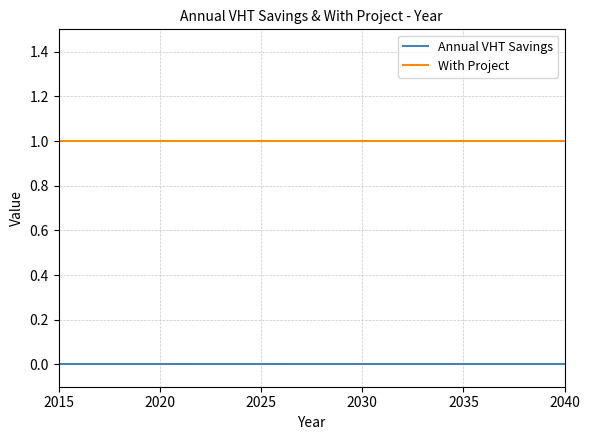

Which series has the largest total across all categories?

With Project